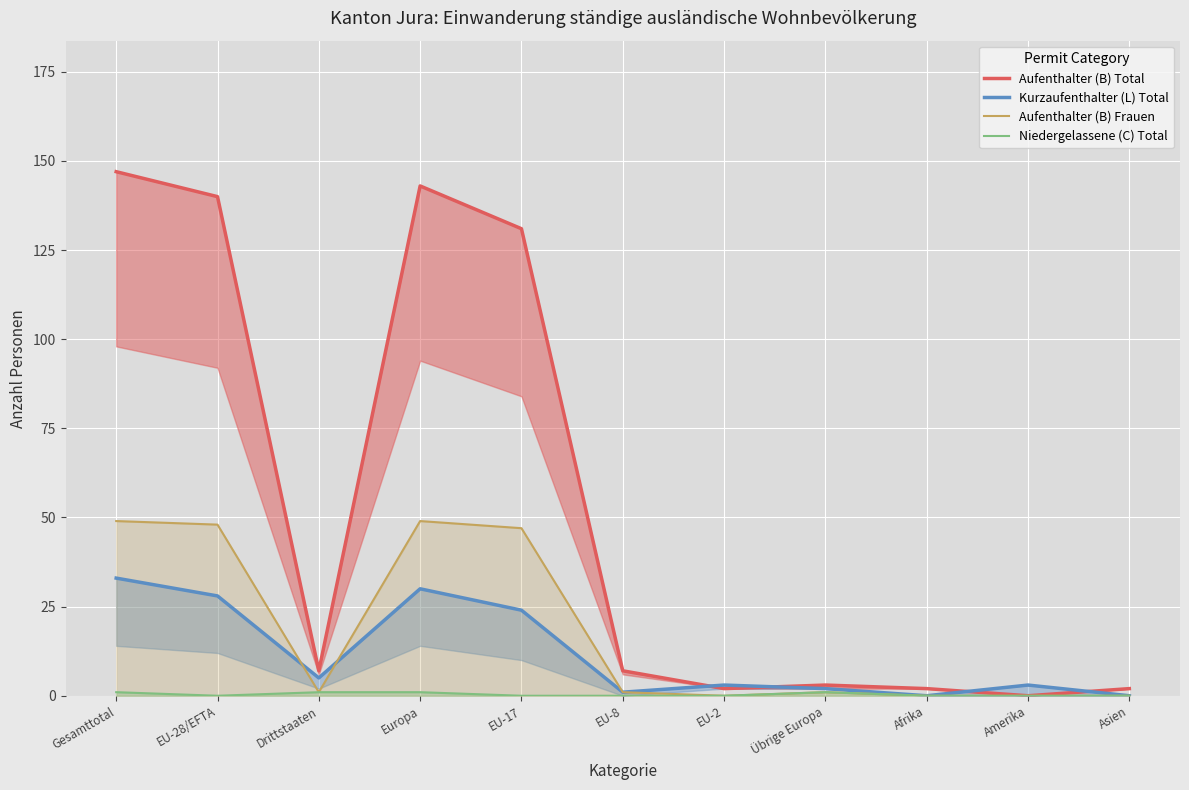

How many categories are shown in the chart?

11